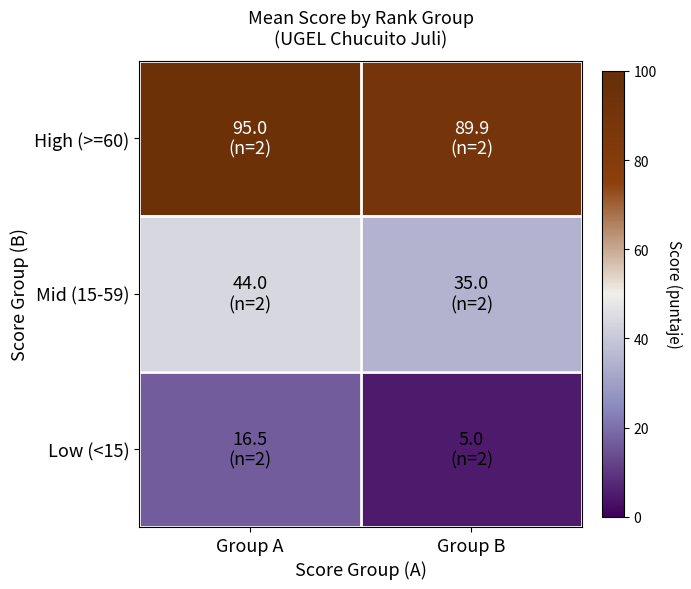

Reading left to right, what are all the values shown in this chart?

High (>=60): Group A=95.0	Group B=89.9
Mid (15-59): Group A=44.0	Group B=35.0
Low (<15): Group A=16.5	Group B=5.0